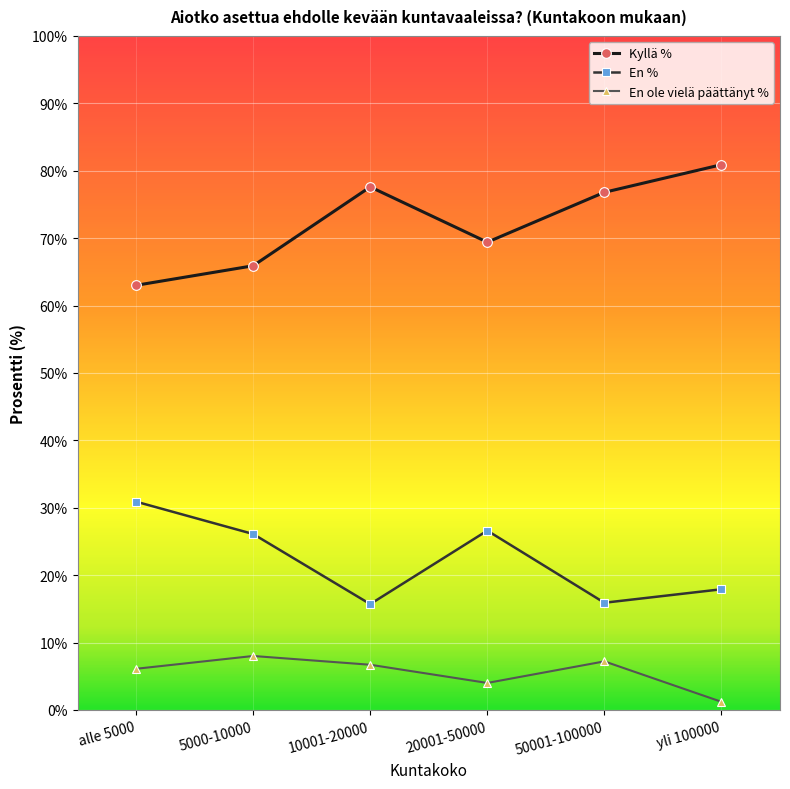

True or false: Kyllä % and En ole vielä päättänyt % intersect in this chart.

False